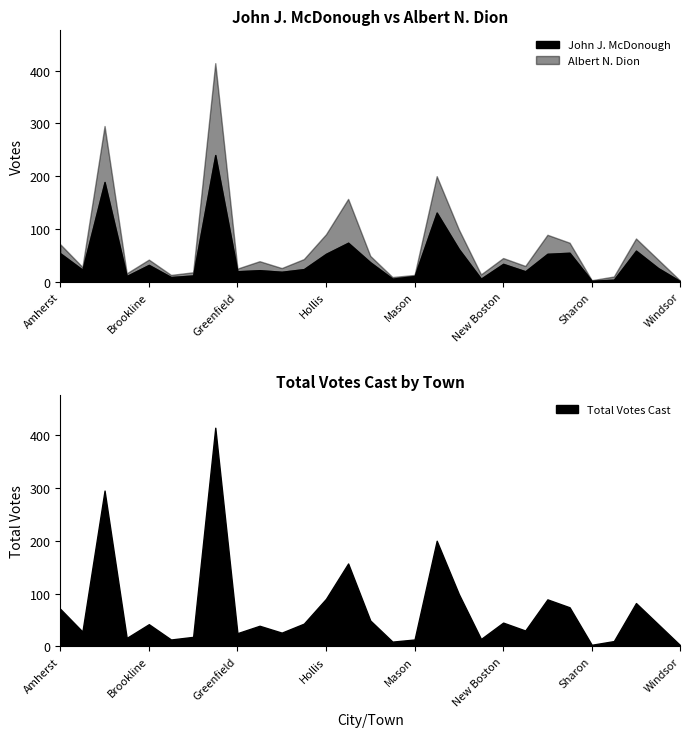

True or false: John J. McDonough has a value of 240 at Goffstown.

True